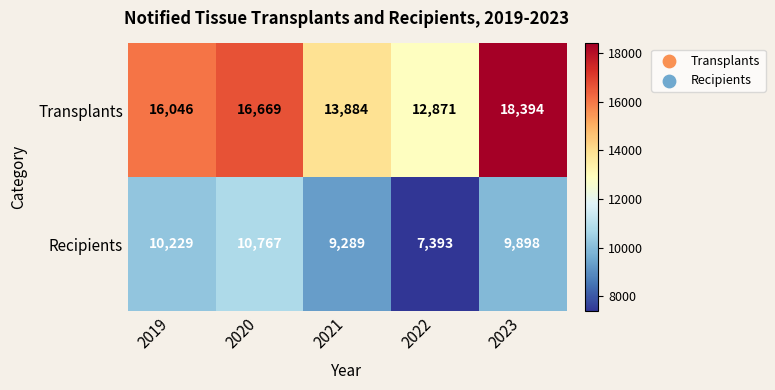

Reading right to left, list all the values displayed in this chart.

Transplants: 2023=18394	2022=12871	2021=13884	2020=16669	2019=16046
Recipients: 2023=9898	2022=7393	2021=9289	2020=10767	2019=10229